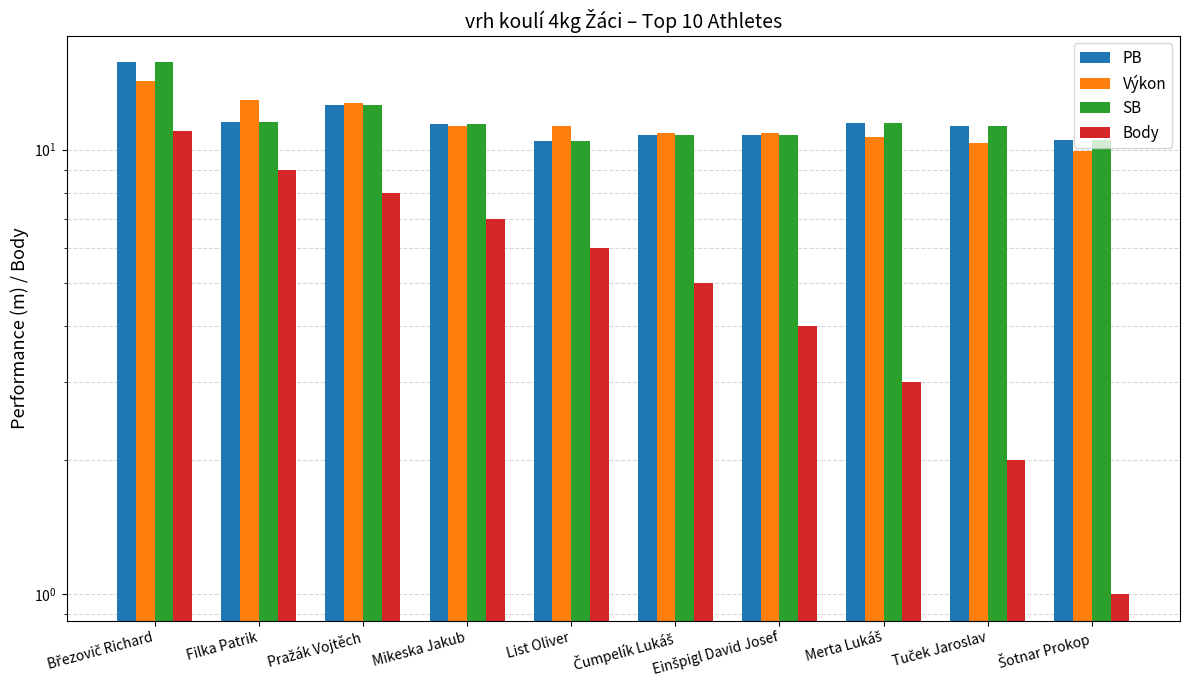

The Body series shows 3.0 at Merta Lukáš. True or false?

True